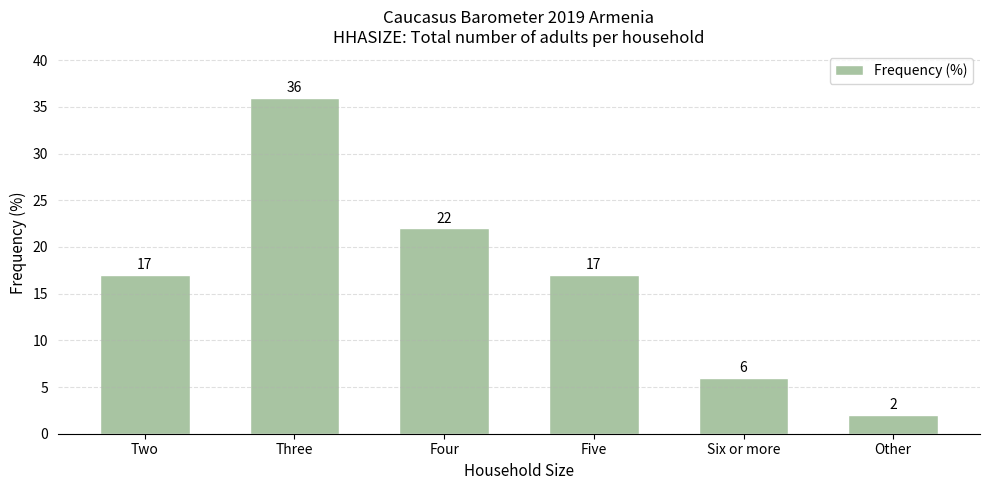

Which has a higher value, Six or more or Two?

Two